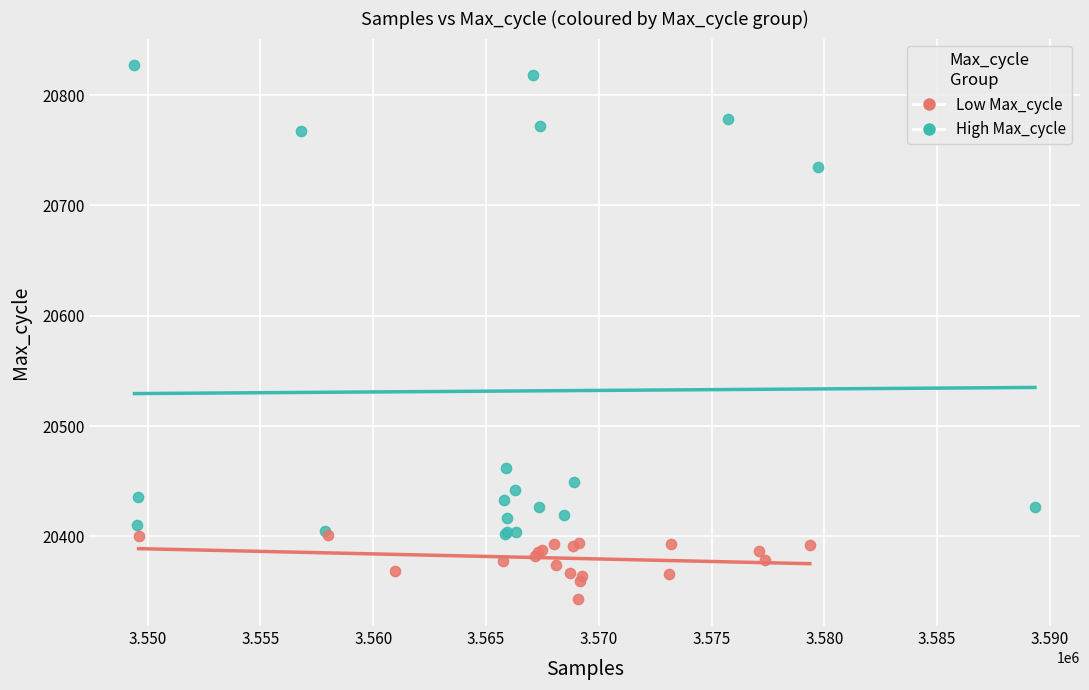

Which series has the widest spread of Y values?

High Max_cycle